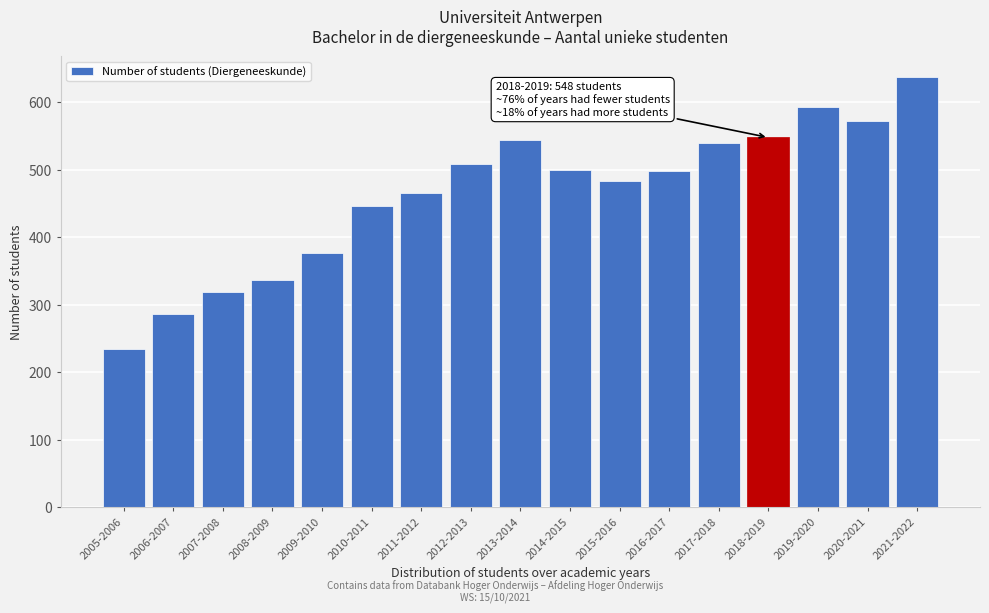

At which label is the value closest to 435?

2010-2011